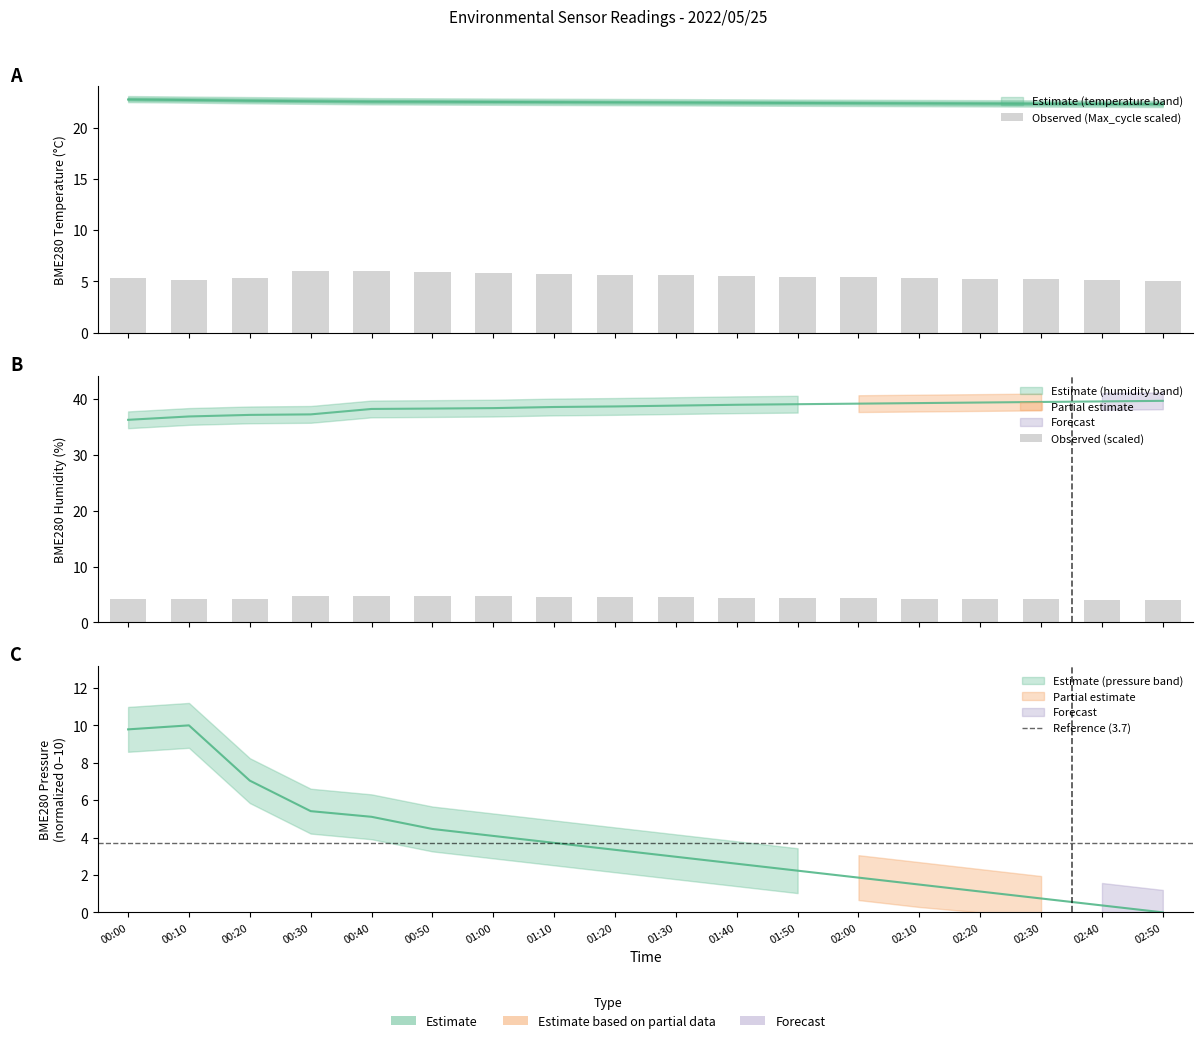

The BME280_temperature_upper series shows 1.1 at 02:20. True or false?

True